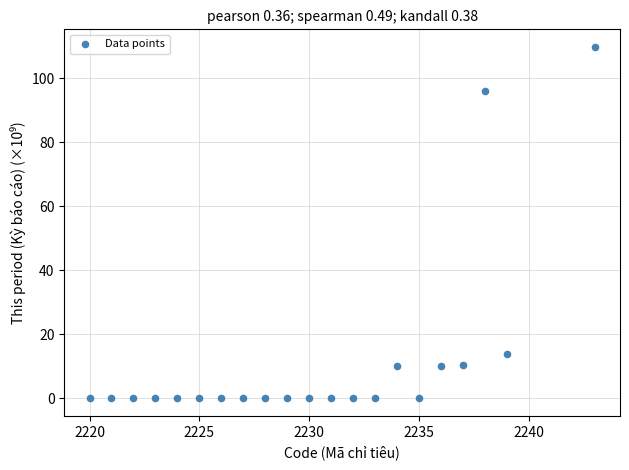

What is the range of Y values (max minus min)?

109.8